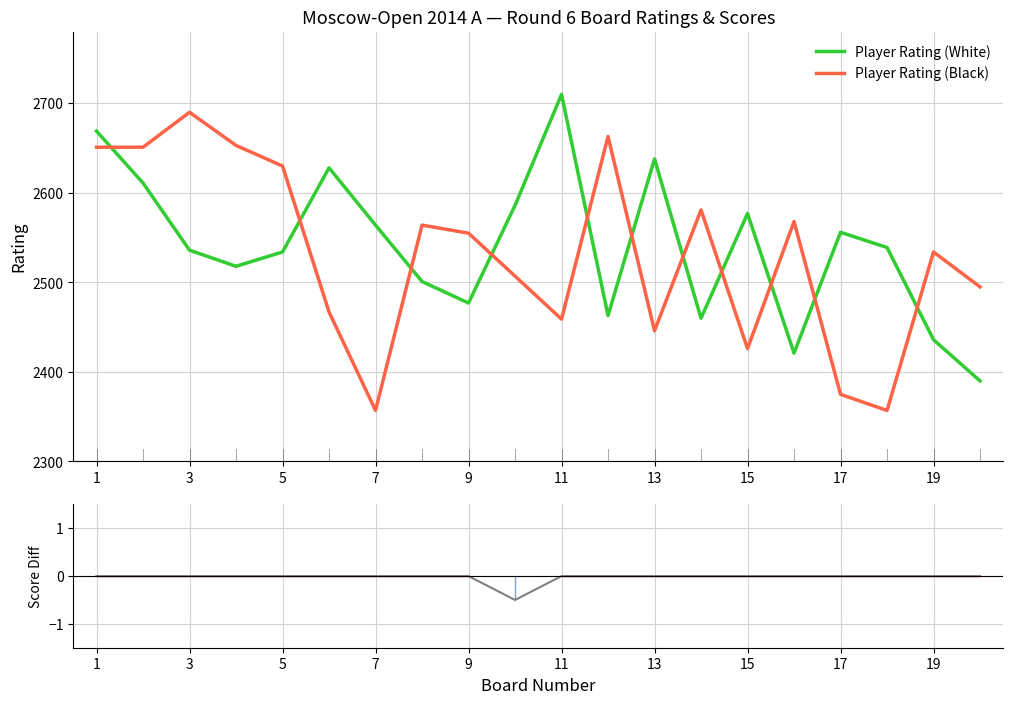

How many interior local valleys does the Player Rating (White) series have?

5